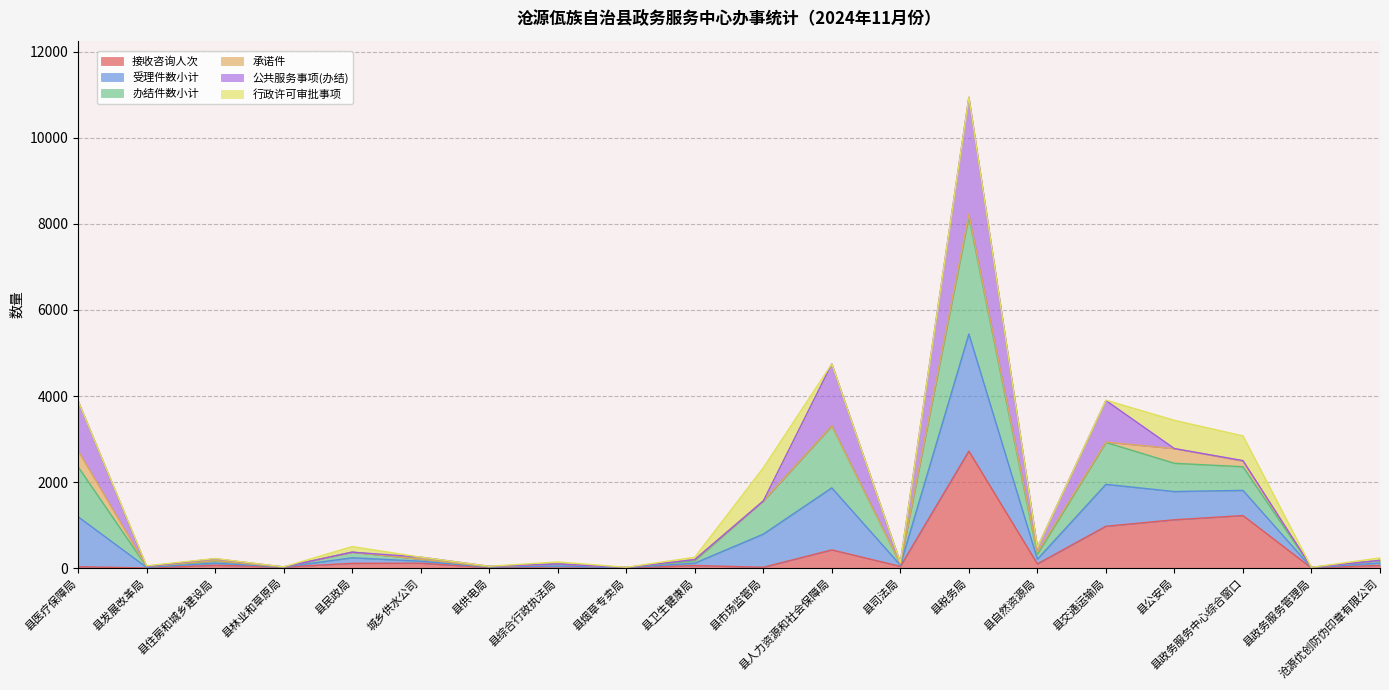

What is the spread (max minus min) of values at 沧源优创防伪印章有限公司?

174